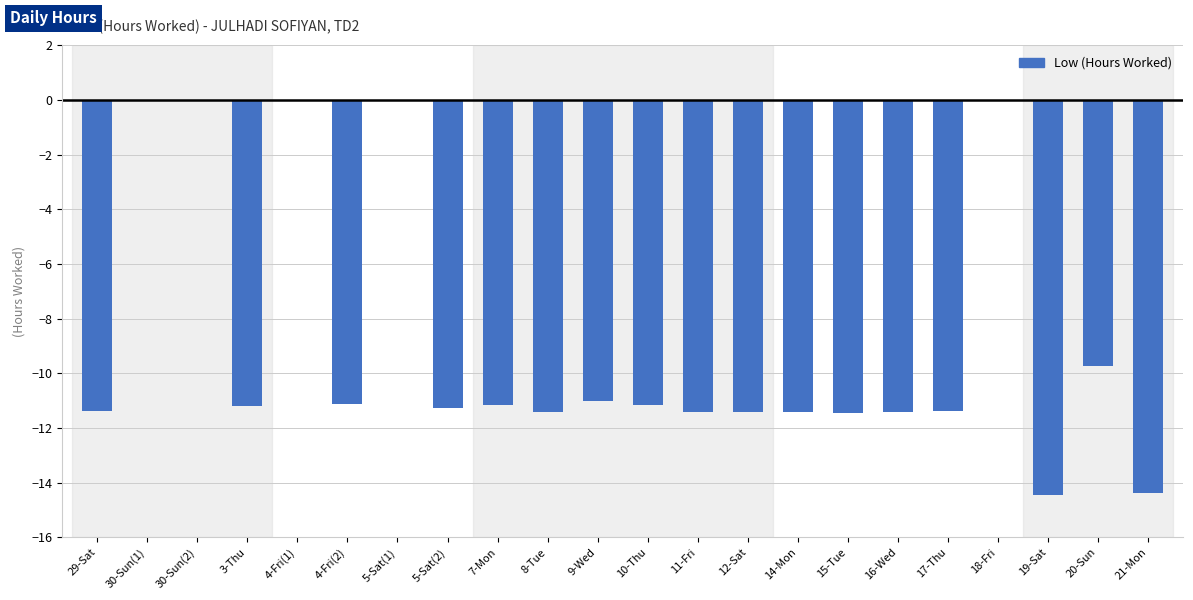

Are the bars horizontal?

No